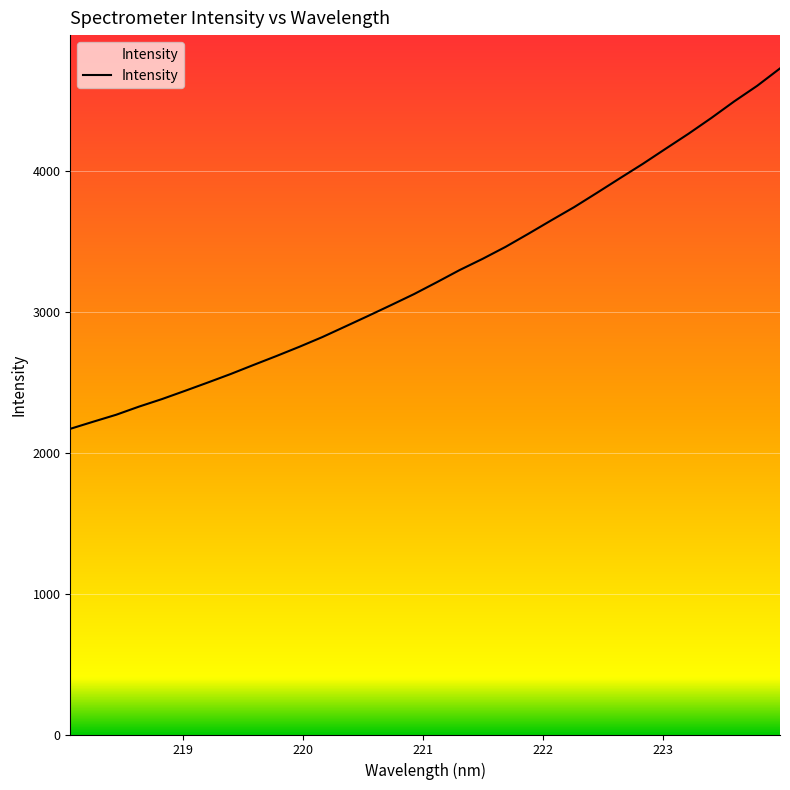

What is the maximum value shown in the chart?

4729.5